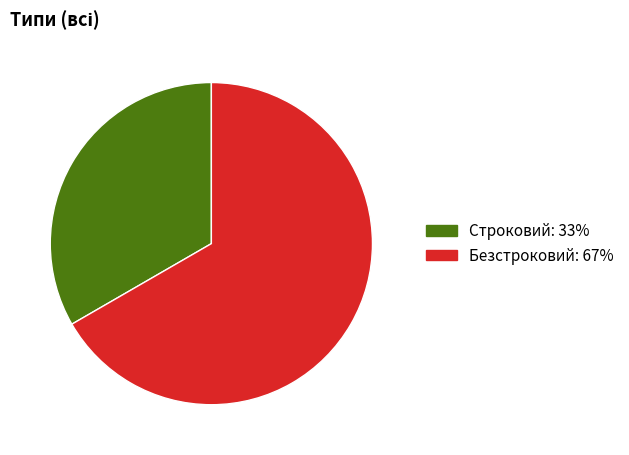

Is there any slice that represents more than half of the pie?

Yes